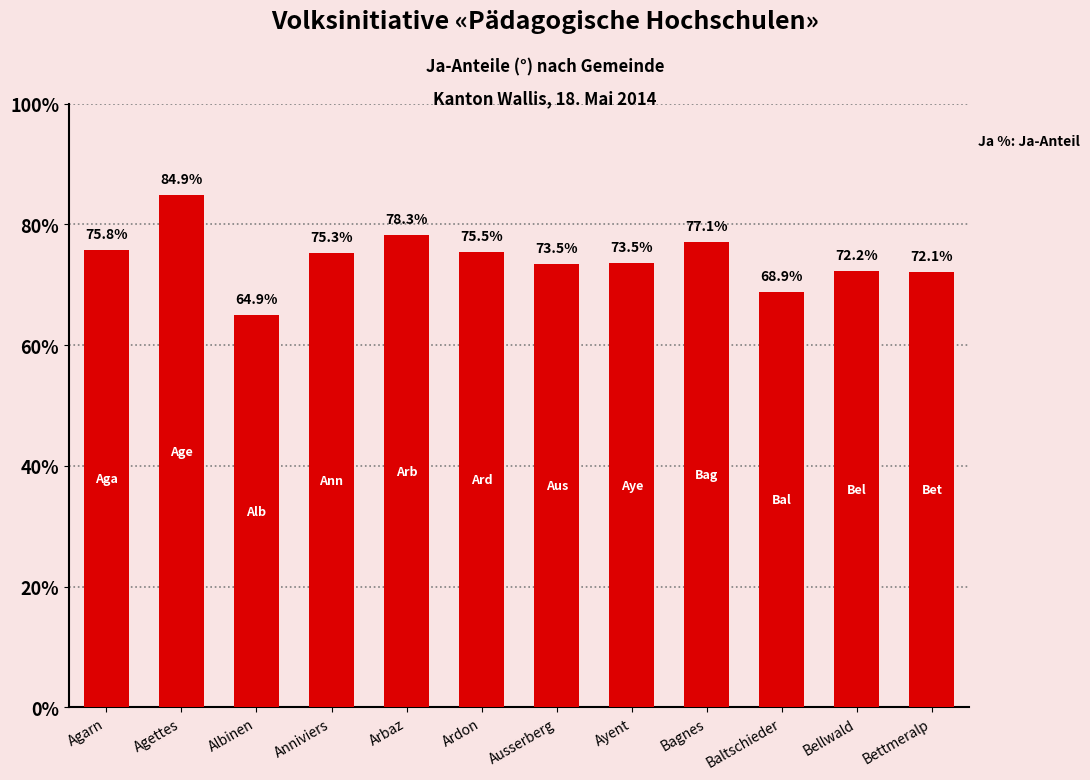

What is the difference between the maximum and minimum values?

20.0